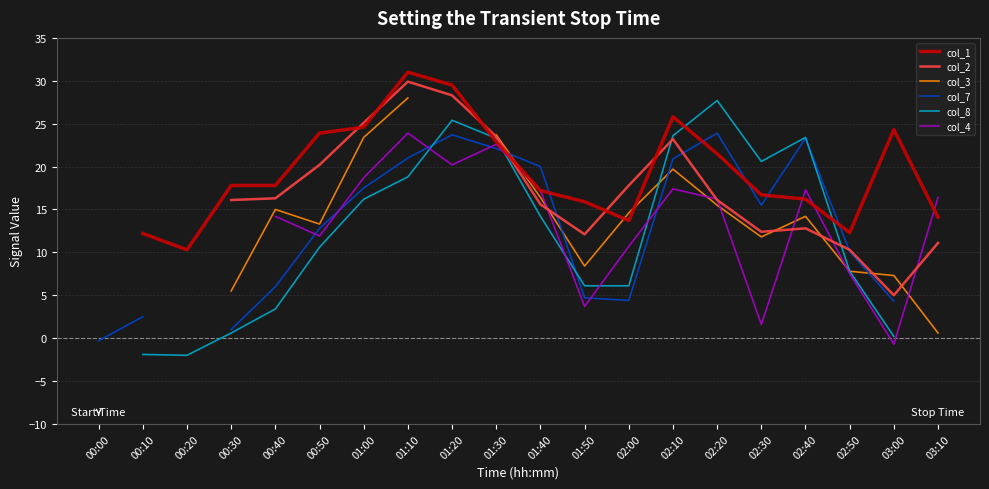

How many times do col_3 and col_8 cross each other?

1